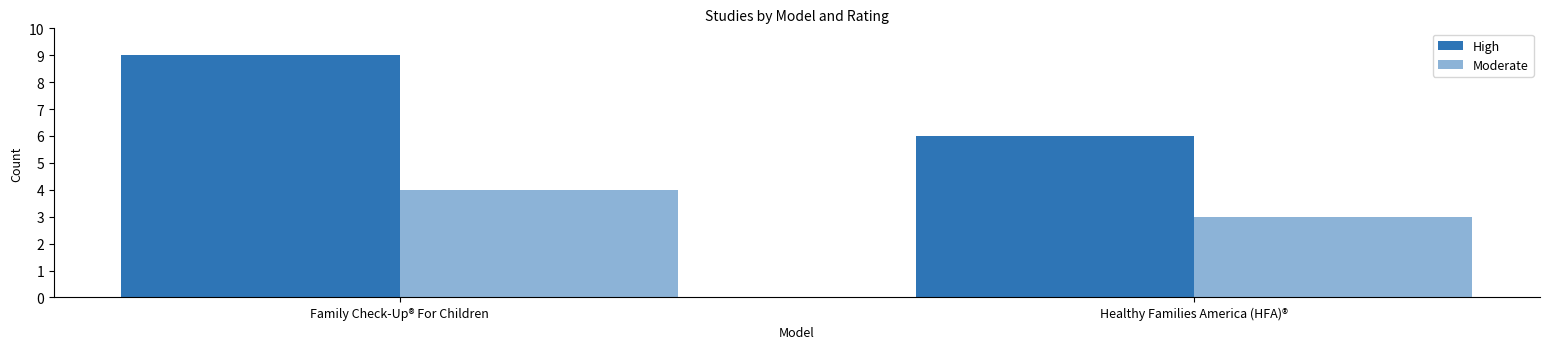

Which series has the widest spread of values?

High